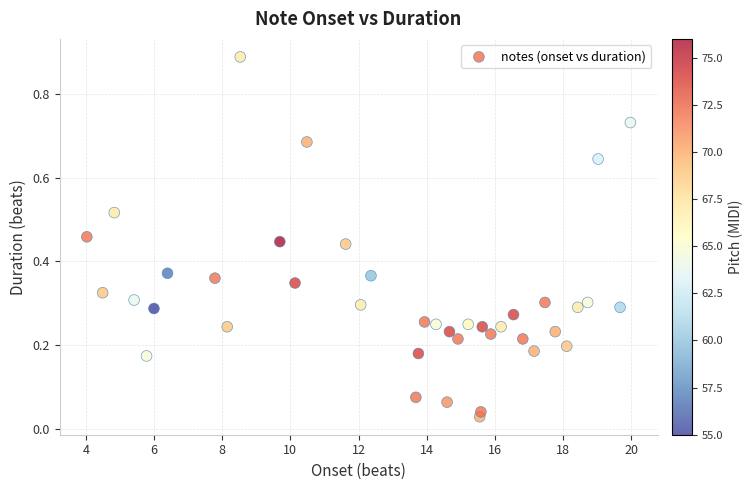

What is the range of X values (max minus min)?

16.0